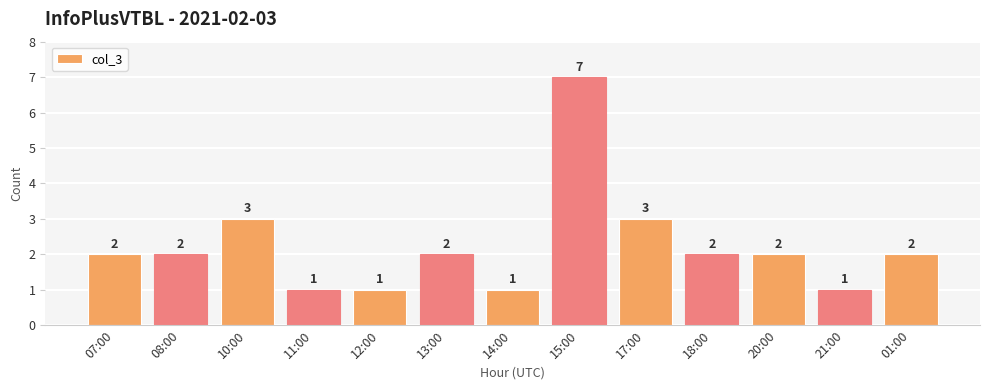

How many values are between 1 and 2?

10